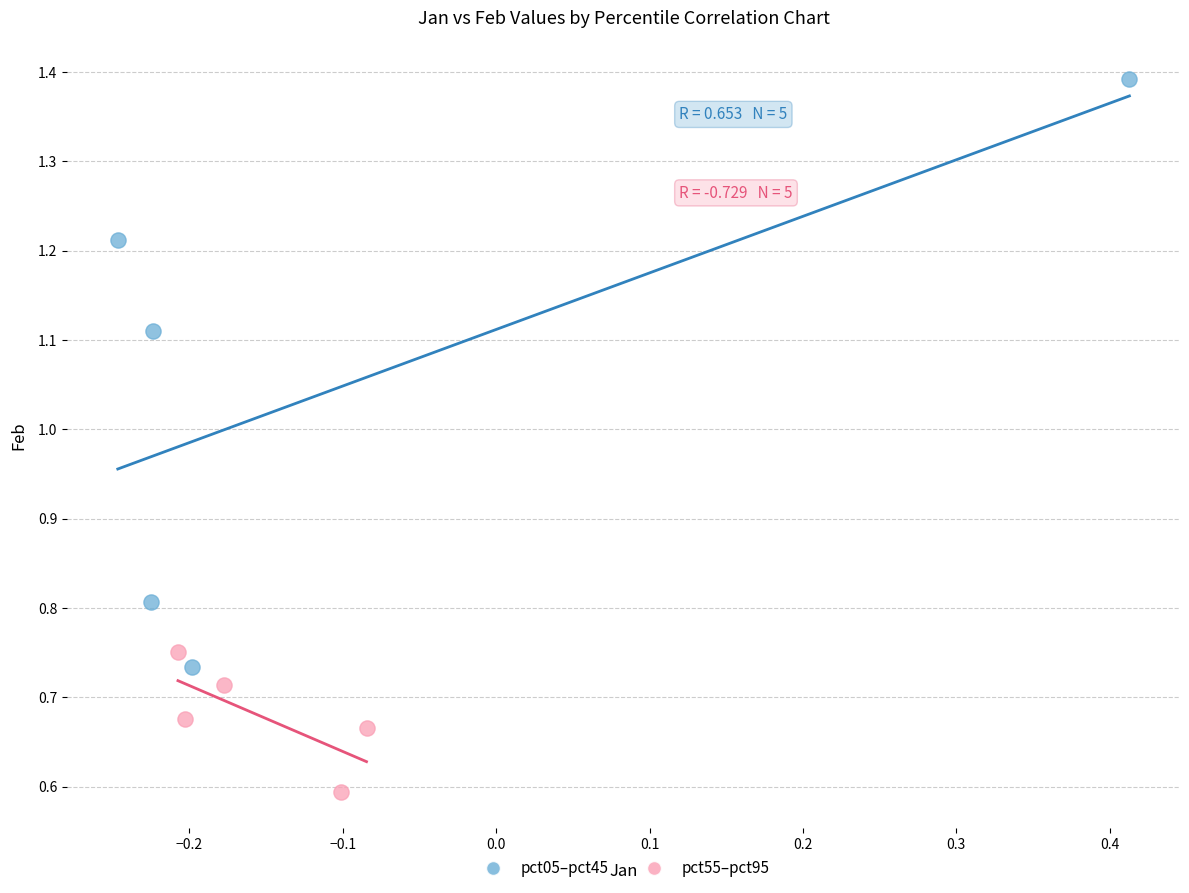

Which series reaches the minimum Y coordinate?

pct55–pct95